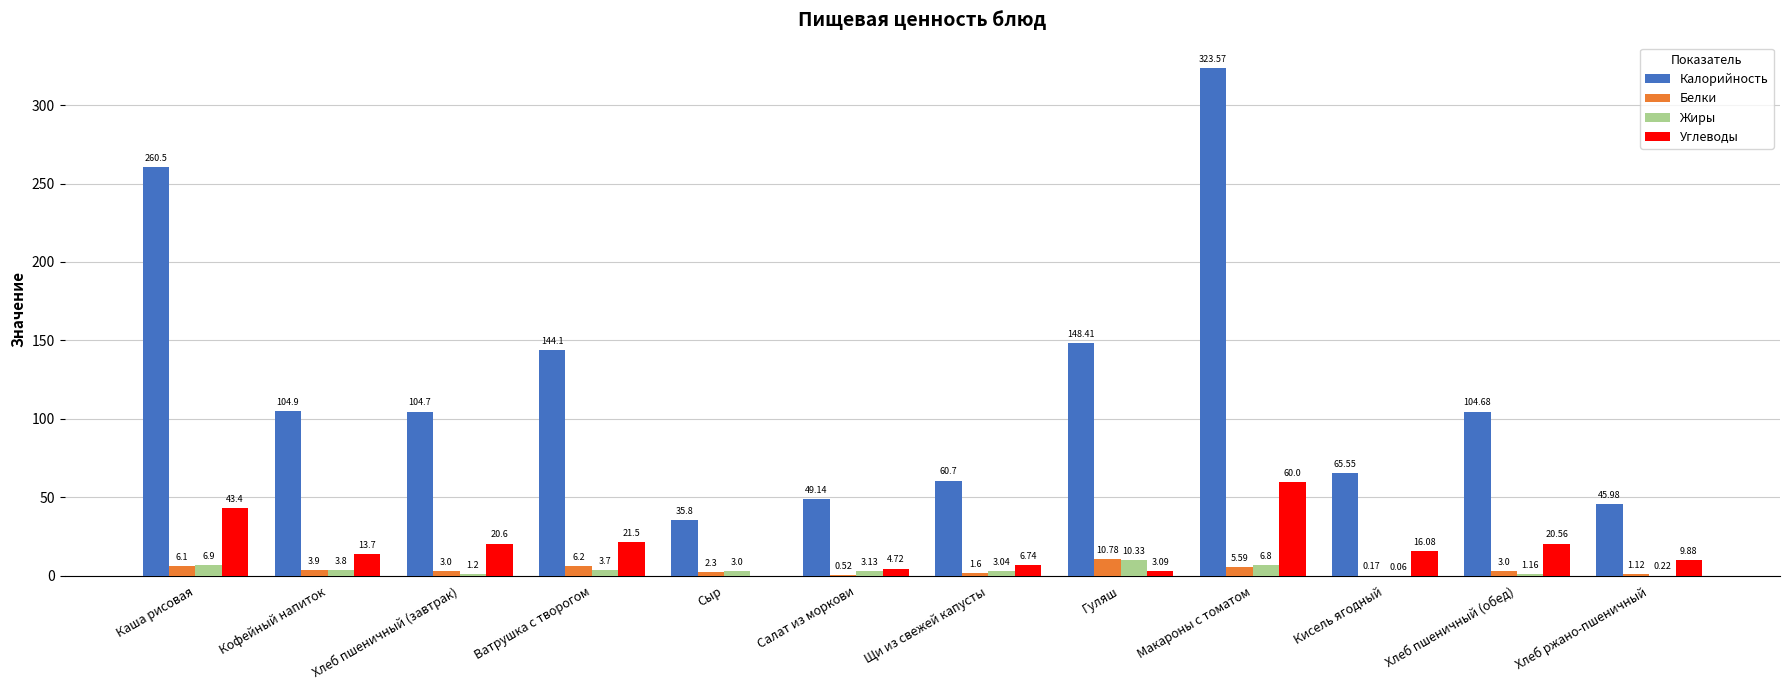

What is the sum of all Белки values?

44.3